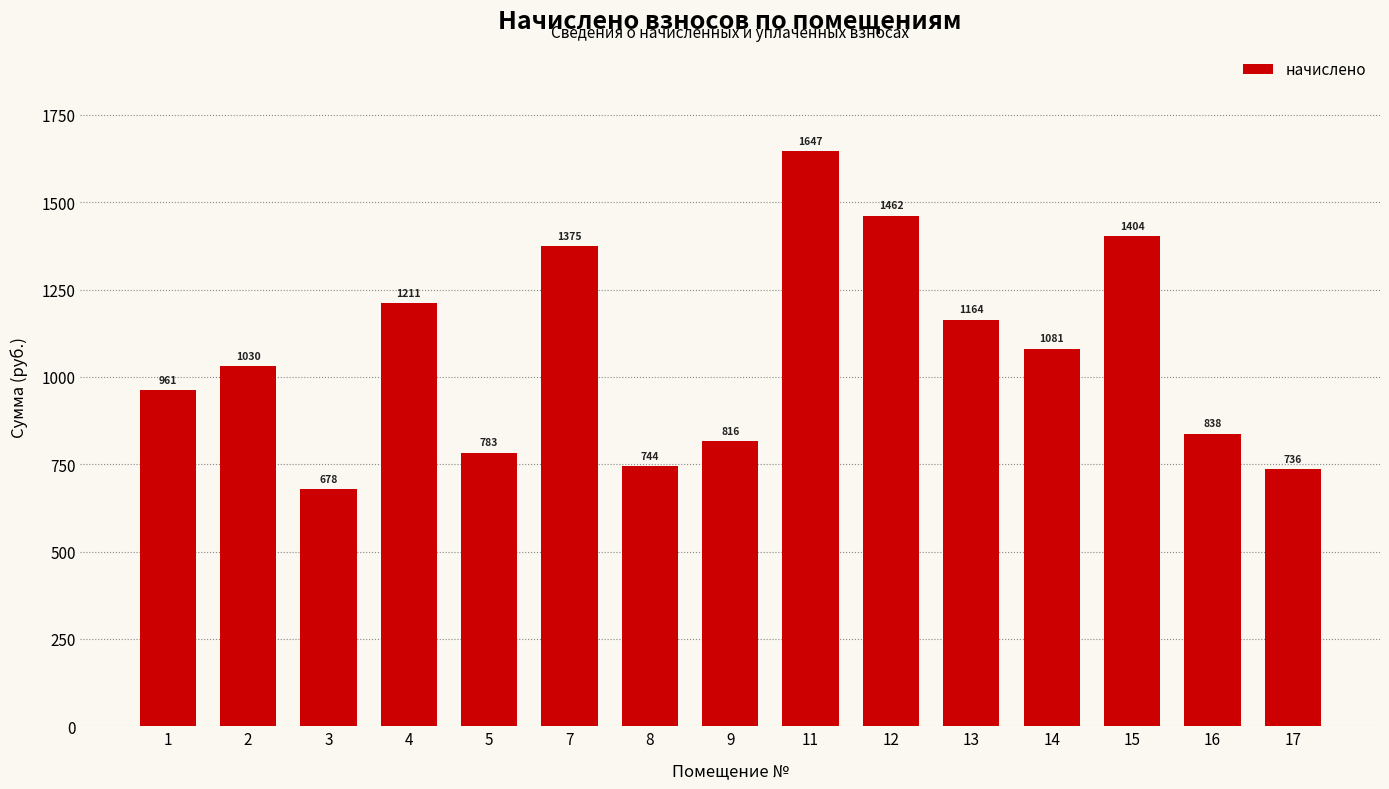

The chart shows a value of 1461.7 at 12. True or false?

True